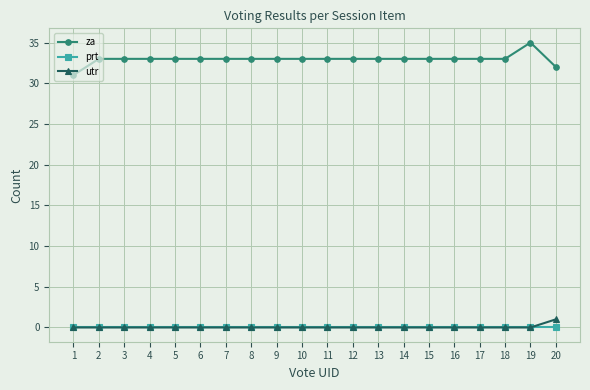

Which category has the highest value across all series?

19